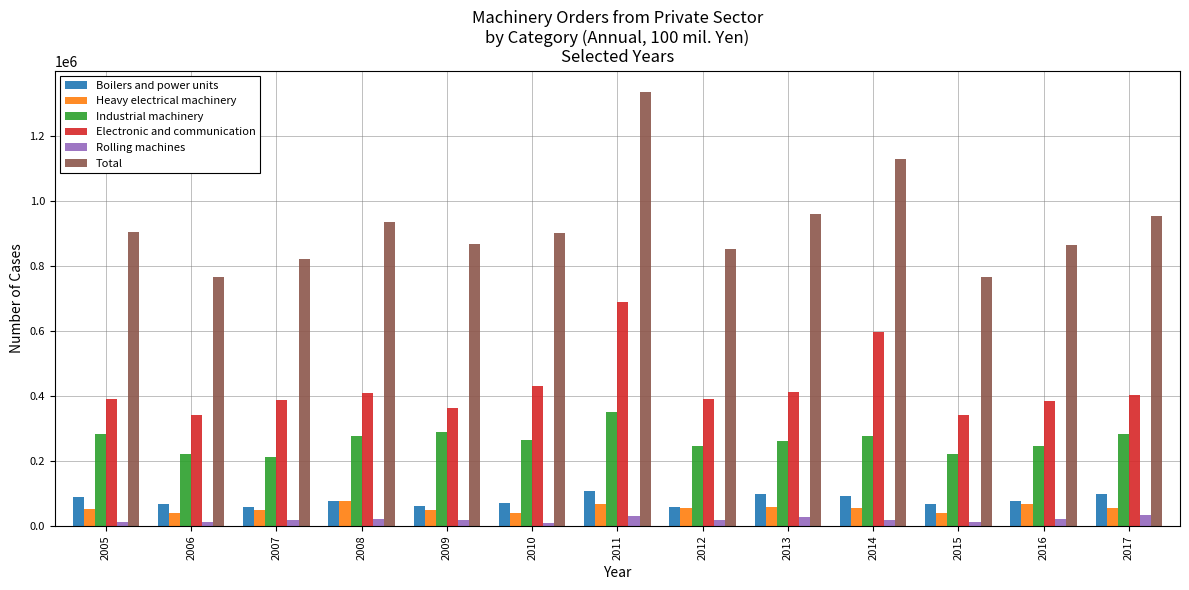

Which series changed the most between 2015 and 2017?

Total